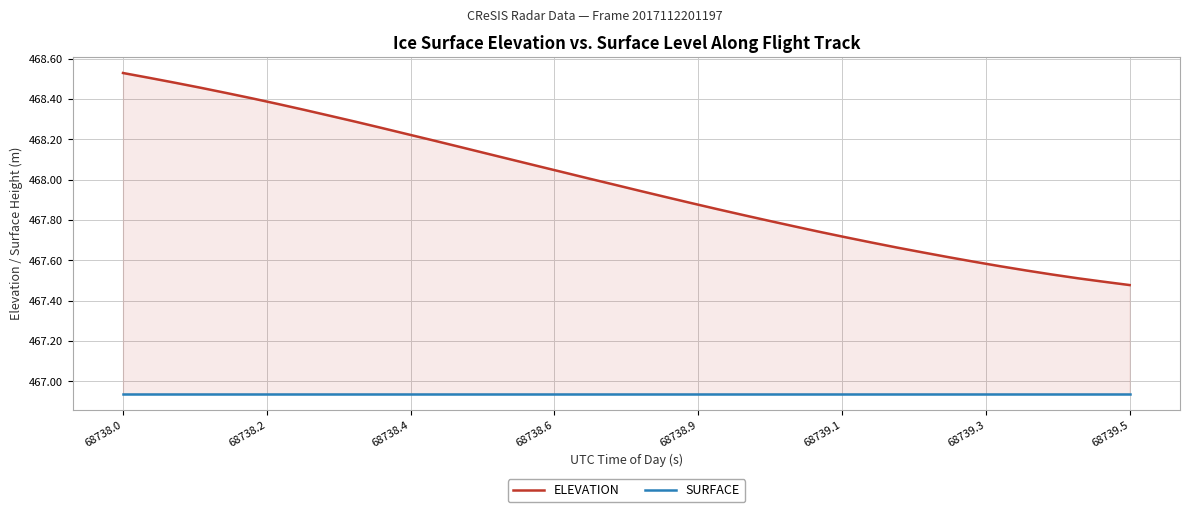

Reading left to right, extract all data points from this chart.

ELEVATION: 468.5	468.5	468.5	468.5	468.4	468.4	468.4	468.3	468.3	468.3	468.3	468.2	468.2	468.2	468.1	468.1	468.1	468.0	468.0	468.0	467.9	467.9	467.9	467.9	467.8	467.8	467.8	467.7	467.7	467.7	467.7	467.6	467.6	467.6	467.6	467.5	467.5	467.5	467.5	467.5
SURFACE: 466.9	466.9	466.9	466.9	466.9	466.9	466.9	466.9	466.9	466.9	466.9	466.9	466.9	466.9	466.9	466.9	466.9	466.9	466.9	466.9	466.9	466.9	466.9	466.9	466.9	466.9	466.9	466.9	466.9	466.9	466.9	466.9	466.9	466.9	466.9	466.9	466.9	466.9	466.9	466.9